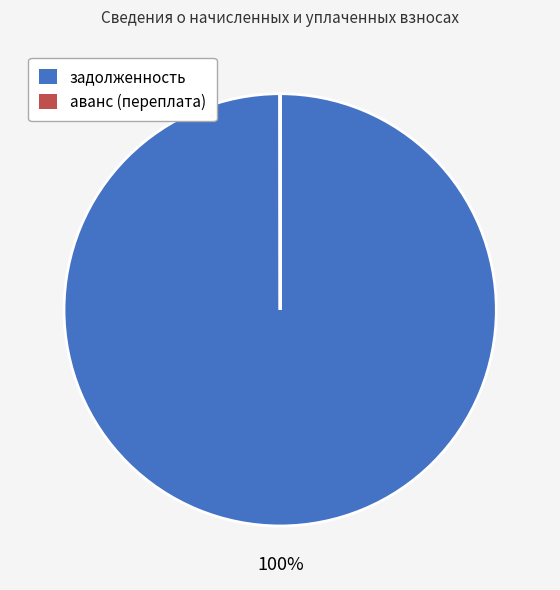

To the nearest percent, what is the difference between the largest and smallest slice percentages?

100%